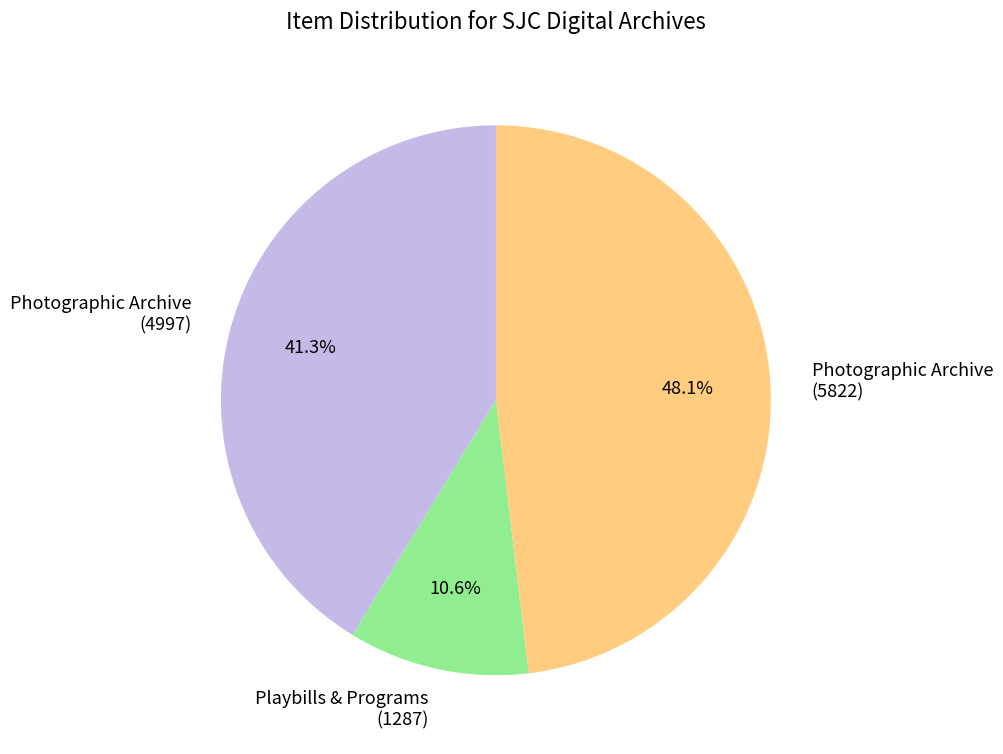

Rank the categories by value from lowest to highest.

Playbills & Programs (1287), Photographic Archive (4997), Photographic Archive (5822)